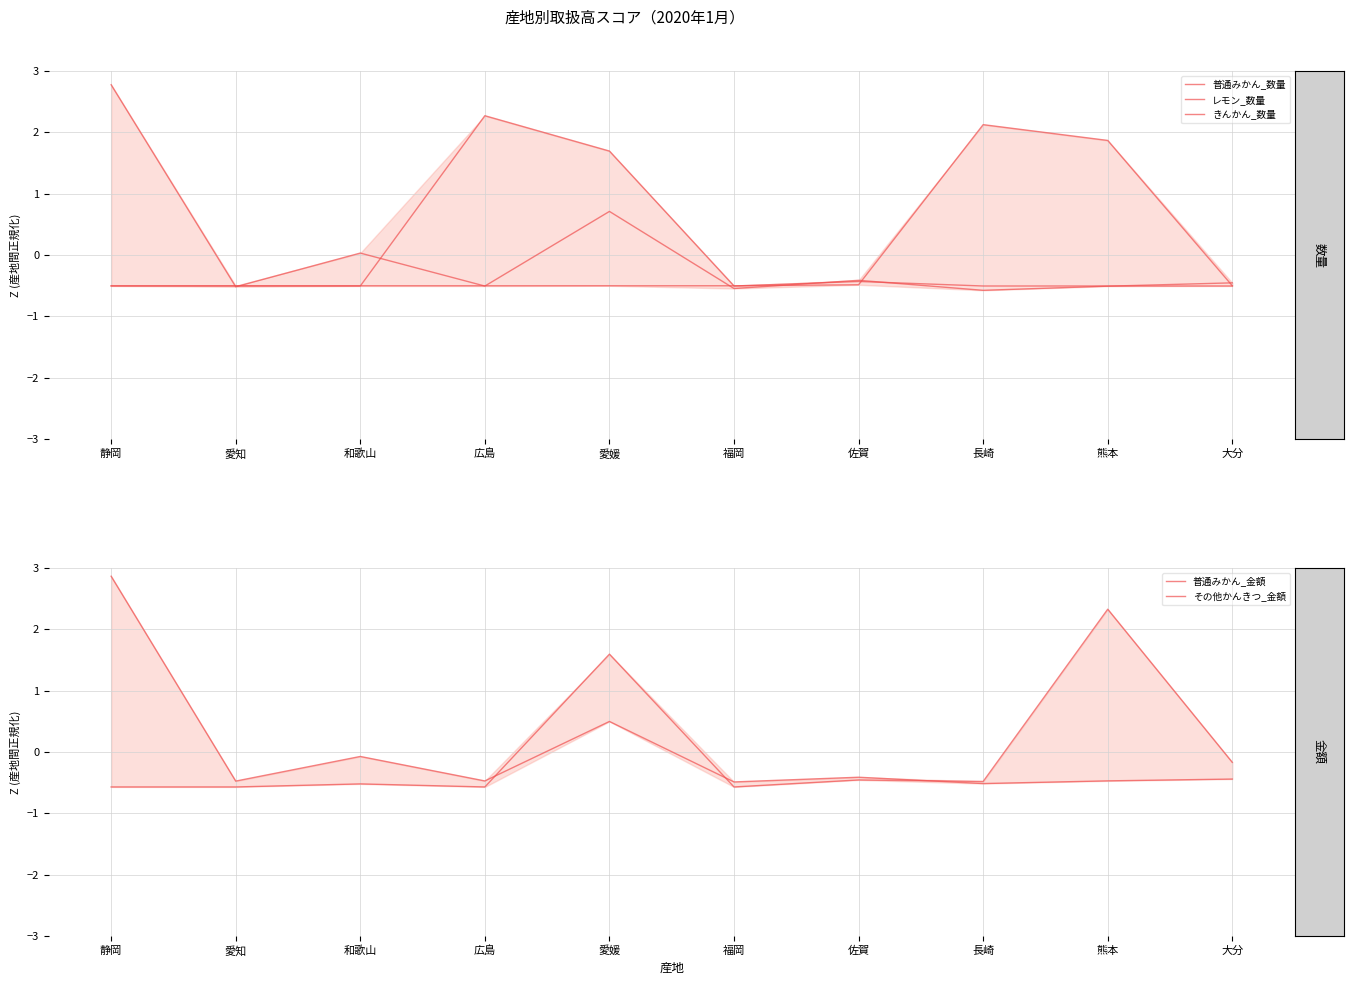

What value does the その他かんきつ_金額 series have at 静岡?

-0.6